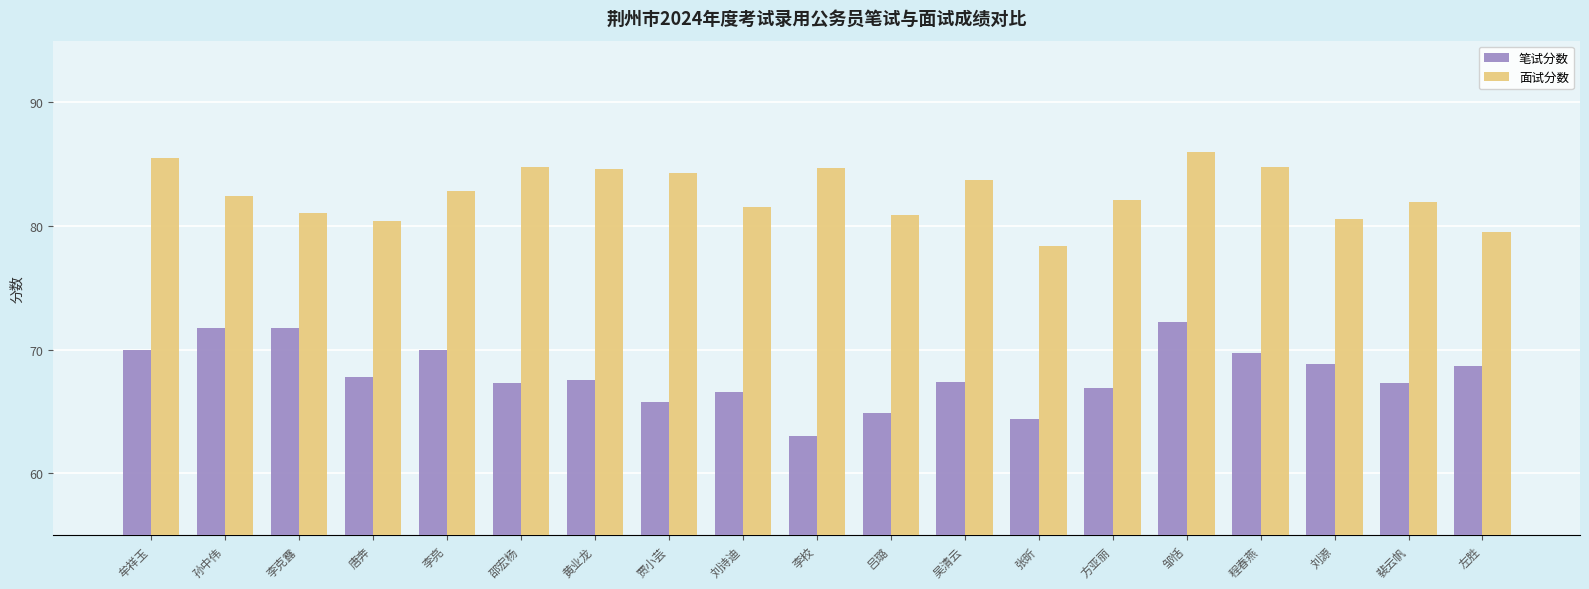

Count the number of categories in the chart.

19